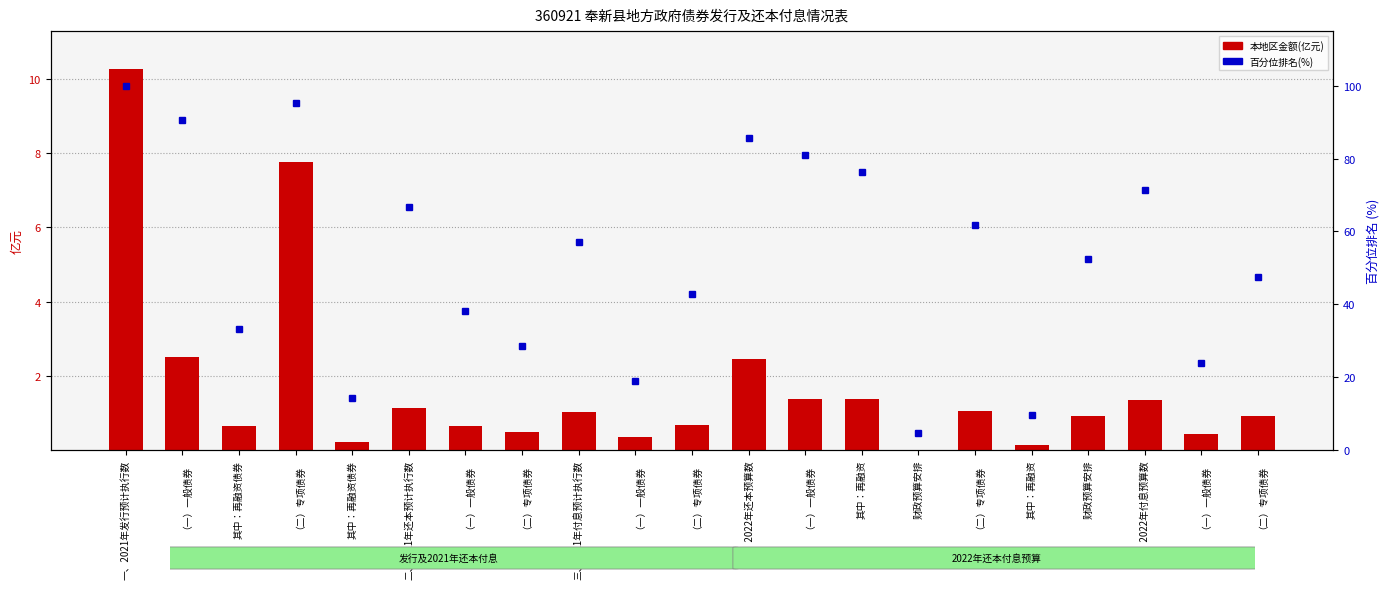

What is the label of the 3rd bar from the right?

五、2022年付息预算数